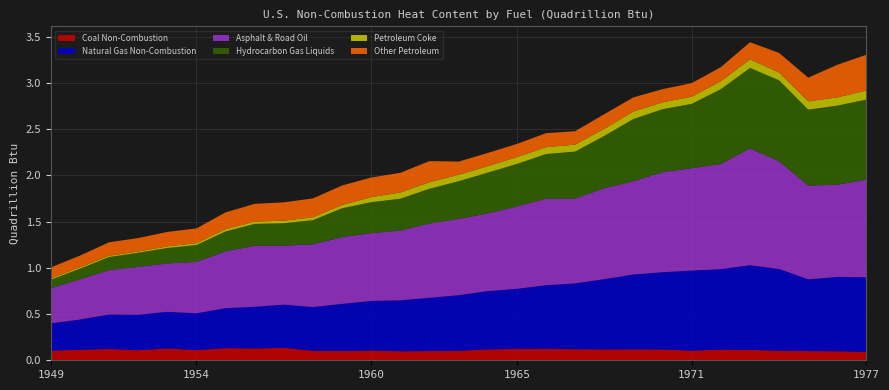

Reading left to right, transcribe all the data shown in this chart.

Coal Non-Combustion: 1949=0.1	1950=0.1	1951=0.1	1952=0.1	1953=0.1	1954=0.1	1955=0.1	1956=0.1	1957=0.1	1958=0.1	1959=0.1	1960=0.1	1961=0.1	1962=0.1	1963=0.1	1964=0.1	1965=0.1	1966=0.1	1967=0.1	1968=0.1	1969=0.1	1970=0.1	1971=0.1	1972=0.1	1973=0.1	1974=0.1	1975=0.1	1976=0.1	1977=0.1
Natural Gas Non-Combustion: 1949=0.3	1950=0.3	1951=0.4	1952=0.4	1953=0.4	1954=0.4	1955=0.4	1956=0.5	1957=0.5	1958=0.5	1959=0.5	1960=0.5	1961=0.6	1962=0.6	1963=0.6	1964=0.6	1965=0.7	1966=0.7	1967=0.7	1968=0.8	1969=0.8	1970=0.8	1971=0.9	1972=0.9	1973=0.9	1974=0.9	1975=0.8	1976=0.8	1977=0.8
Asphalt & Road Oil: 1949=0.4	1950=0.4	1951=0.5	1952=0.5	1953=0.5	1954=0.6	1955=0.6	1956=0.7	1957=0.6	1958=0.7	1959=0.7	1960=0.7	1961=0.8	1962=0.8	1963=0.8	1964=0.8	1965=0.9	1966=0.9	1967=0.9	1968=1.0	1969=1.0	1970=1.1	1971=1.1	1972=1.1	1973=1.3	1974=1.2	1975=1.0	1976=1.0	1977=1.1
Hydrocarbon Gas Liquids: 1949=0.1	1950=0.1	1951=0.1	1952=0.2	1953=0.2	1954=0.2	1955=0.2	1956=0.2	1957=0.2	1958=0.3	1959=0.3	1960=0.3	1961=0.3	1962=0.4	1963=0.4	1964=0.4	1965=0.5	1966=0.5	1967=0.5	1968=0.6	1969=0.7	1970=0.7	1971=0.7	1972=0.8	1973=0.9	1974=0.9	1975=0.8	1976=0.9	1977=0.9
Petroleum Coke: 1949=0.0	1950=0.0	1951=0.0	1952=0.0	1953=0.0	1954=0.0	1955=0.0	1956=0.0	1957=0.0	1958=0.0	1959=0.0	1960=0.1	1961=0.1	1962=0.1	1963=0.1	1964=0.1	1965=0.1	1966=0.1	1967=0.1	1968=0.1	1969=0.1	1970=0.1	1971=0.1	1972=0.1	1973=0.1	1974=0.1	1975=0.1	1976=0.1	1977=0.1
Other Petroleum: 1949=0.1	1950=0.1	1951=0.1	1952=0.1	1953=0.2	1954=0.2	1955=0.2	1956=0.2	1957=0.2	1958=0.2	1959=0.2	1960=0.2	1961=0.2	1962=0.2	1963=0.1	1964=0.1	1965=0.1	1966=0.2	1967=0.1	1968=0.2	1969=0.2	1970=0.1	1971=0.1	1972=0.2	1973=0.2	1974=0.2	1975=0.3	1976=0.4	1977=0.4